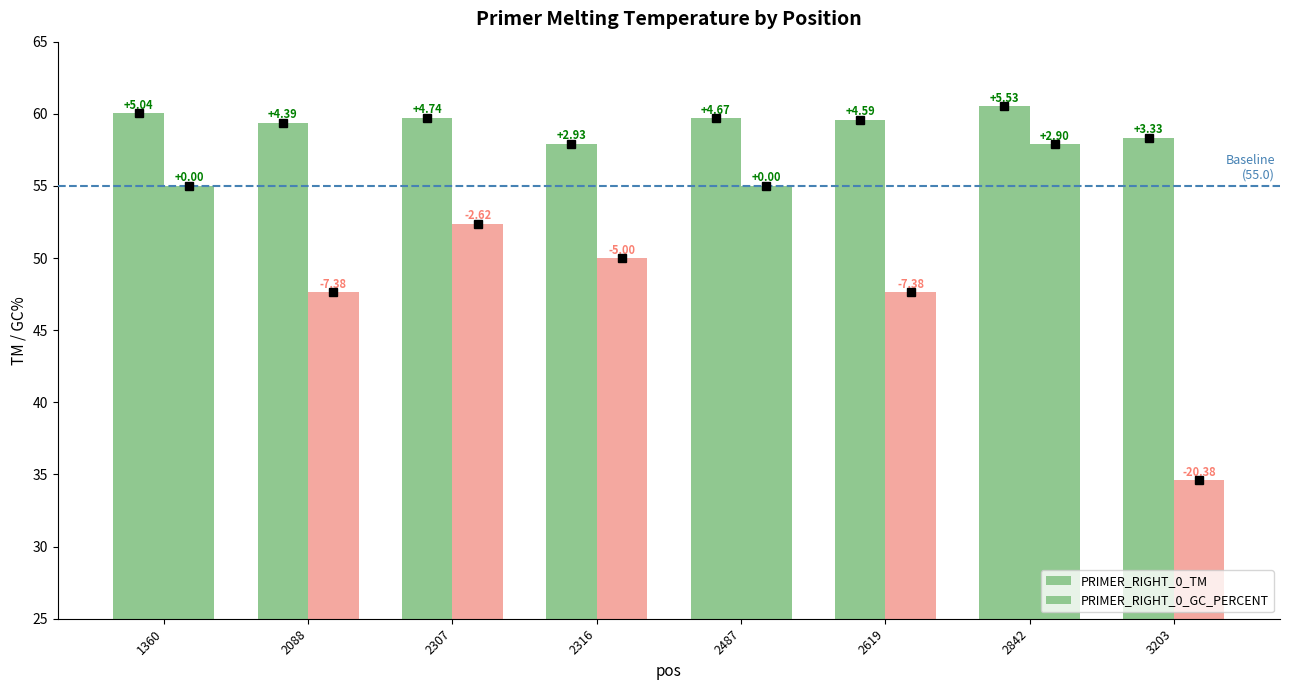

Reading left to right, list all the values displayed in this chart.

PRIMER_RIGHT_0_TM: 1360=60.0	2088=59.4	2307=59.7	2316=57.9	2487=59.7	2619=59.6	2842=60.5	3203=58.3
PRIMER_RIGHT_0_GC_PERCENT: 1360=55.0	2088=47.6	2307=52.4	2316=50.0	2487=55.0	2619=47.6	2842=57.9	3203=34.6